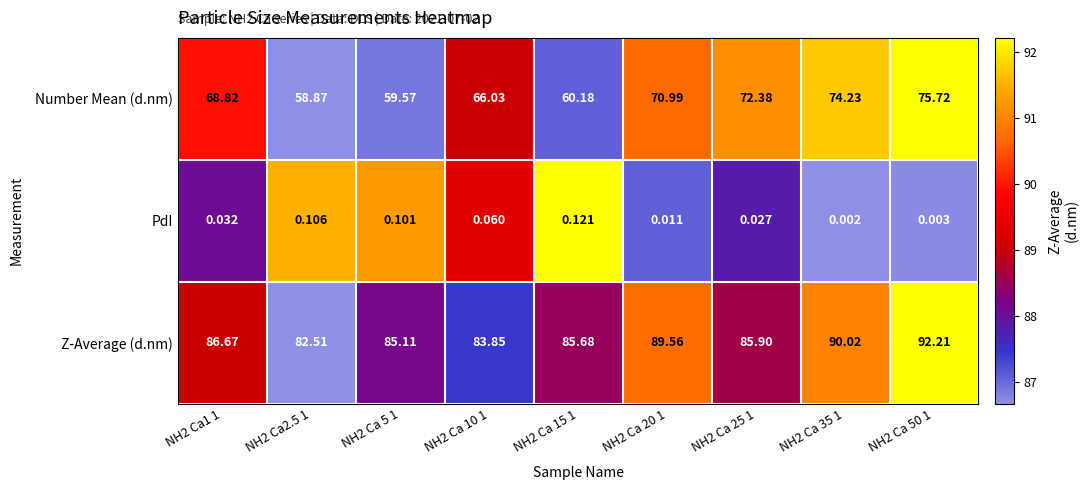

Which series has the widest spread of values?

Number Mean (d.nm)